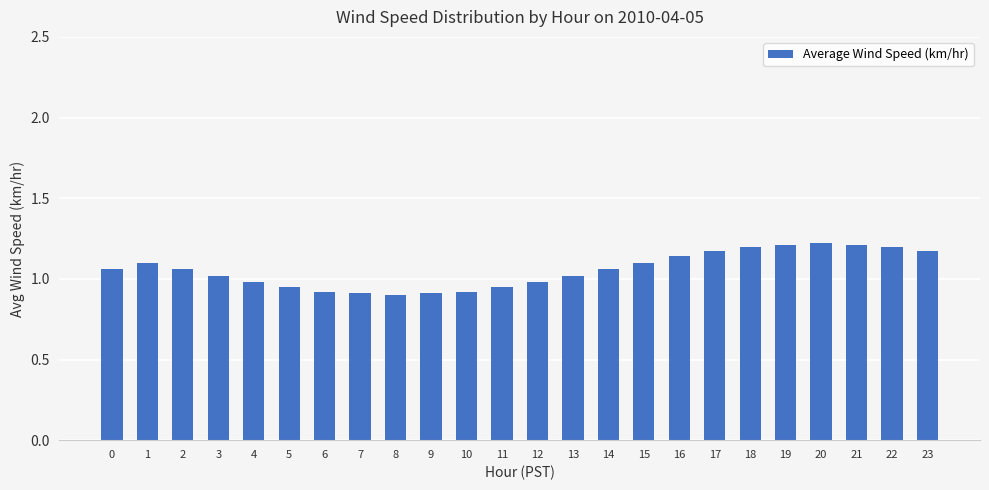

What is the difference between the second highest and second lowest values?

0.3